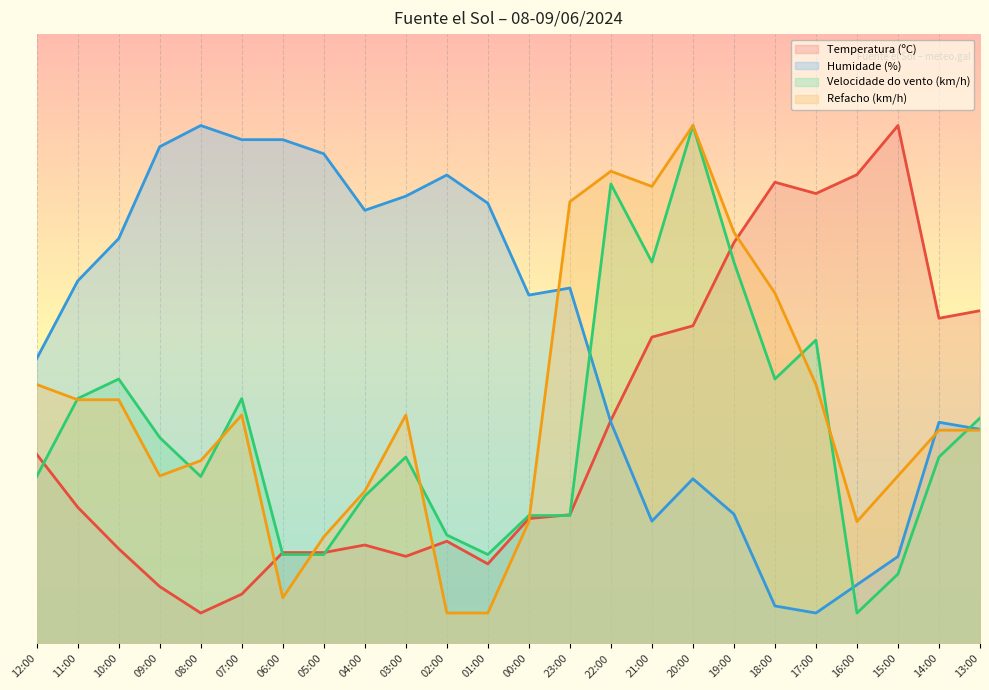

At how many categories does at least one series exceed 62?

19